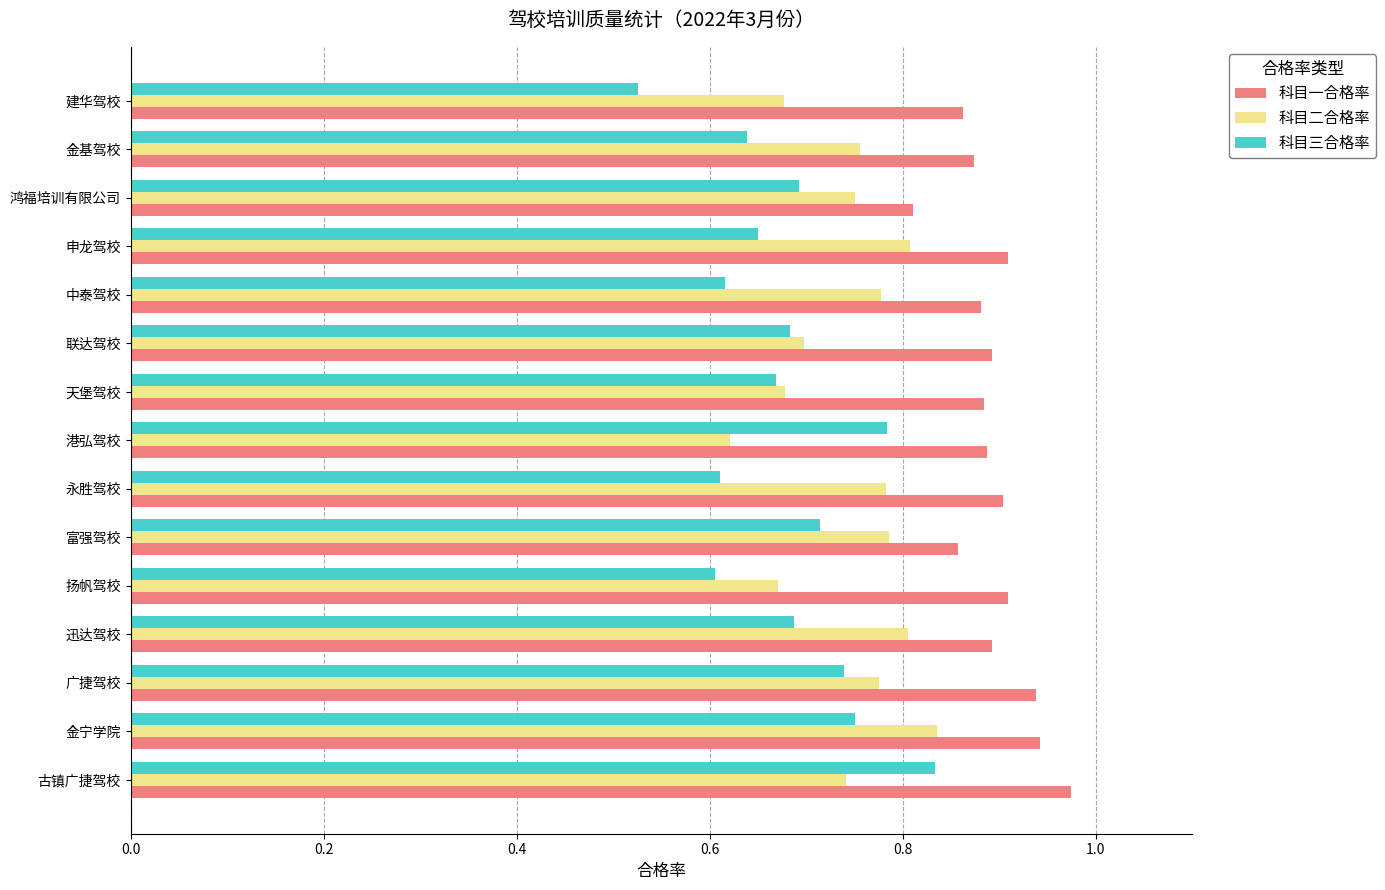

What is the difference between the maximum and minimum values in the 科目一合格率 series?

0.2